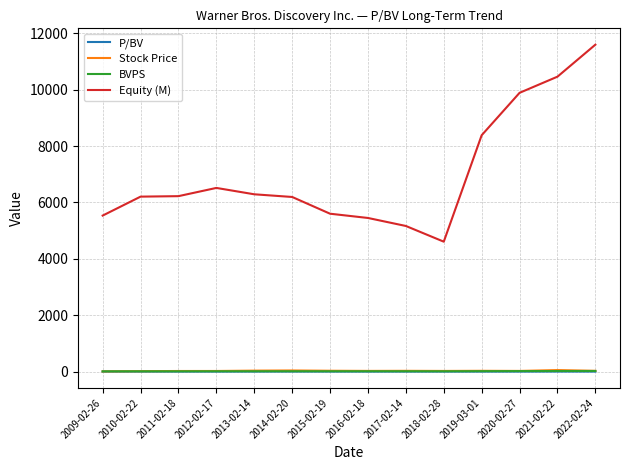

Is the value of Equity (M) at 2016-02-18 greater than the value of Stock Price at 2018-02-28?

Yes